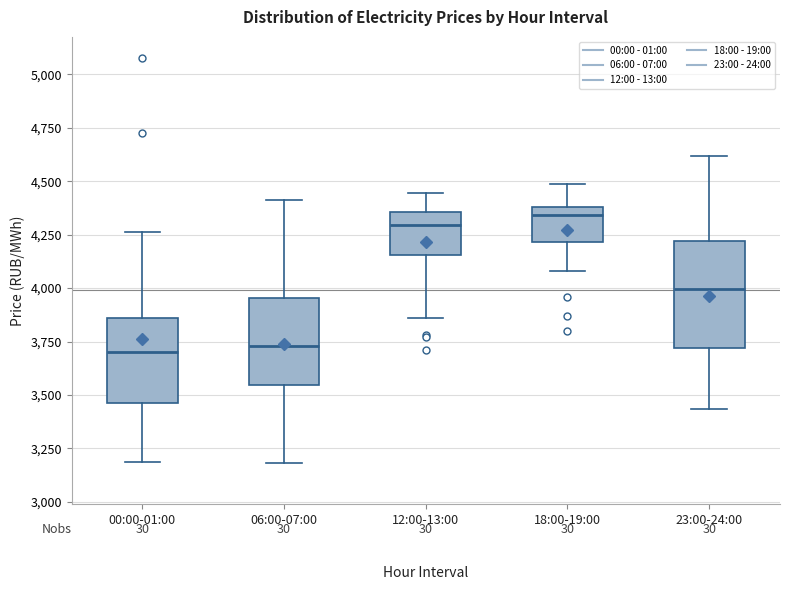

Where is the lower edge of the box for 06:00-07:00 on the y-axis? The values are not printed on the chart, so give them approximately, as read against the axis.

3550